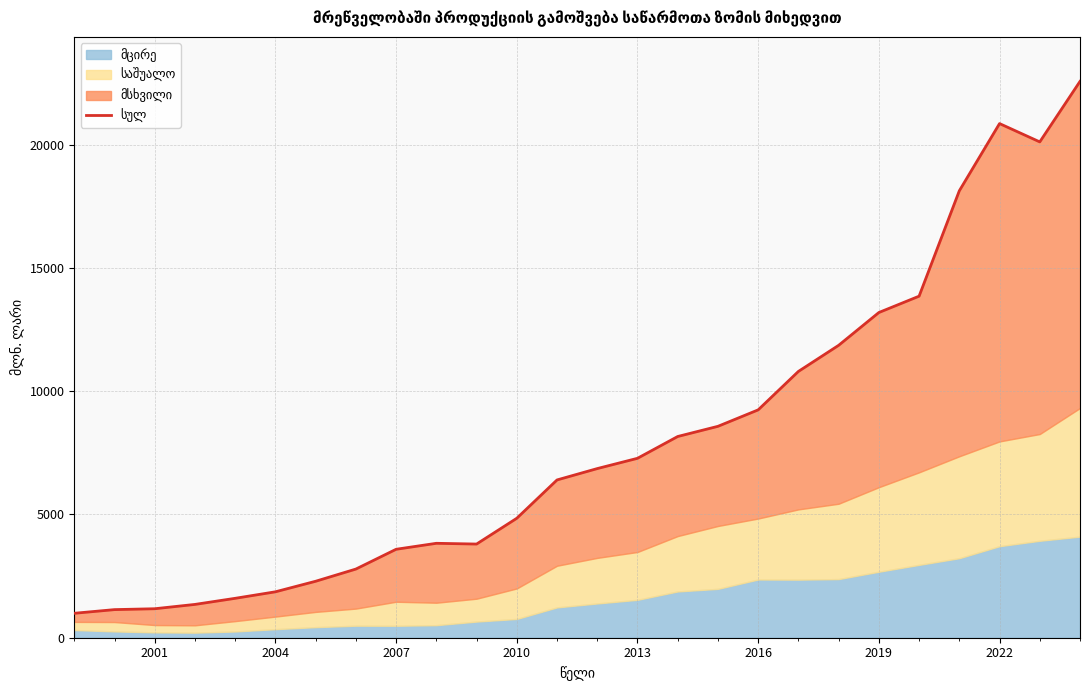

What is the difference between the maximum and minimum values?

21581.8